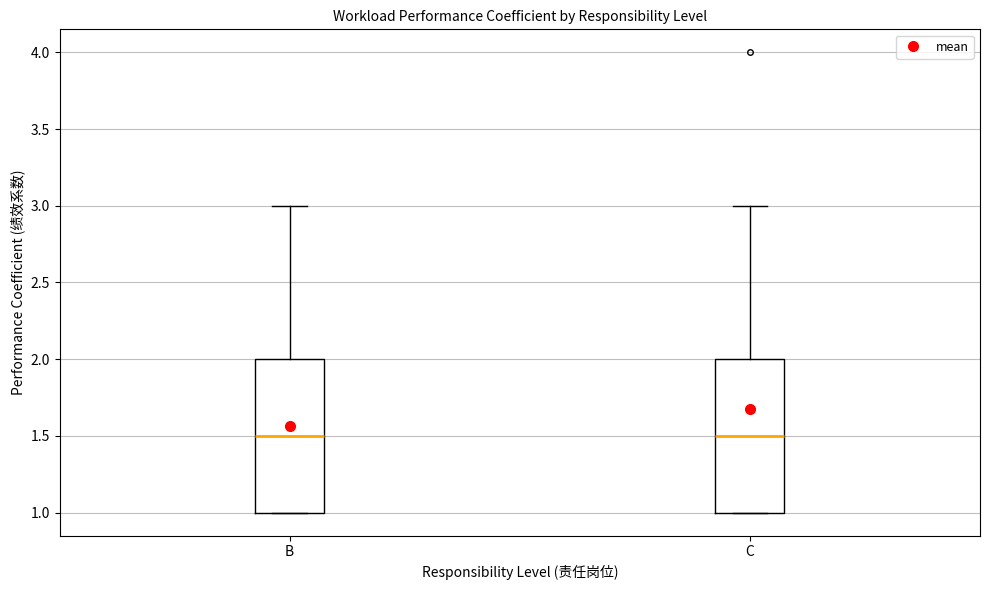

Reading left to right, read every box against the y-axis: the position of its median line, the range the box covers, and the ends of its whiskers. The values are not printed on the chart, so give them approximately, as read against the axis.

B: median 1.5, box 1.0 to 2.0, whiskers 1.0 to 3.0
C: median 1.5, box 1.0 to 2.0, whiskers 1.0 to 3.0